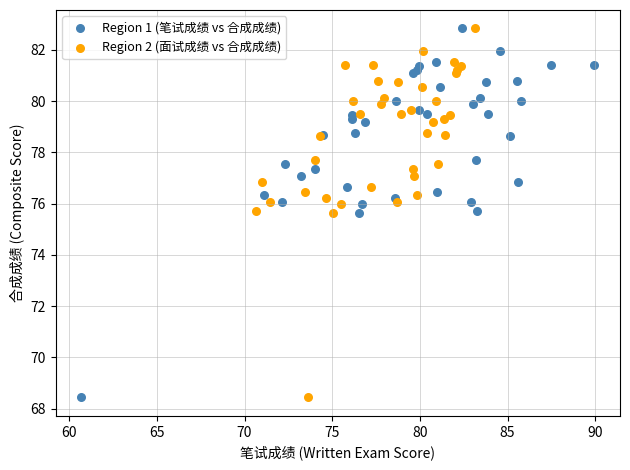

What are all the series names shown in the legend?

Region 1 (笔试成绩 vs 合成成绩), Region 2 (面试成绩 vs 合成成绩)